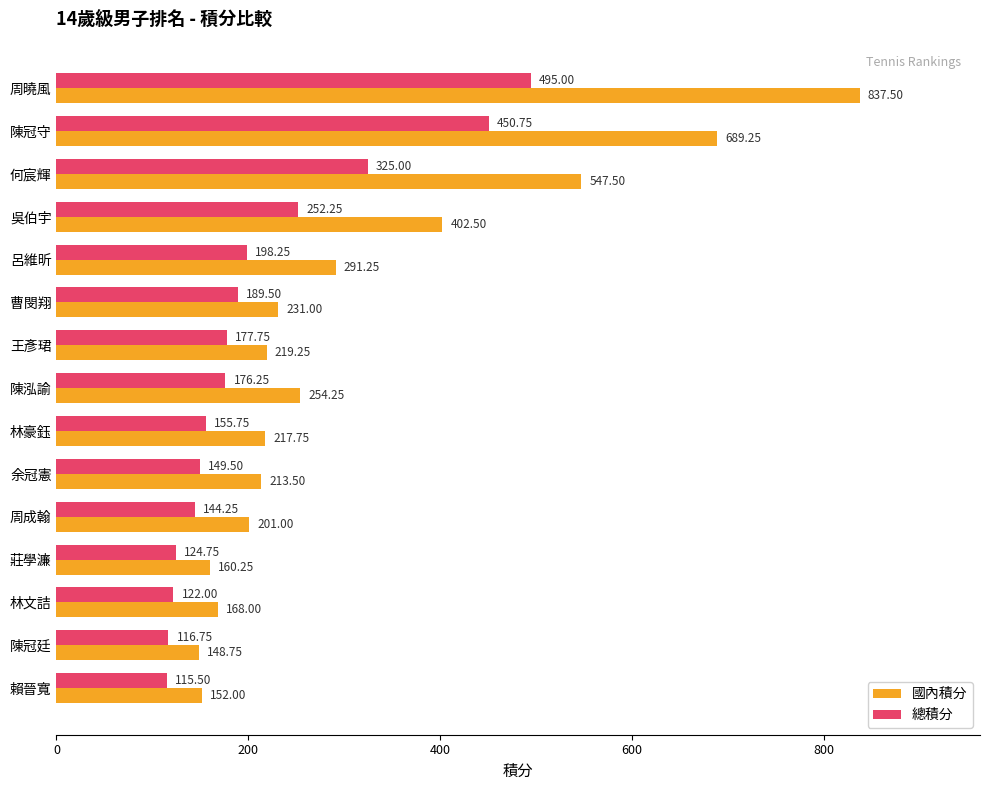

How many data points in 國內積分 are less than 219?

7